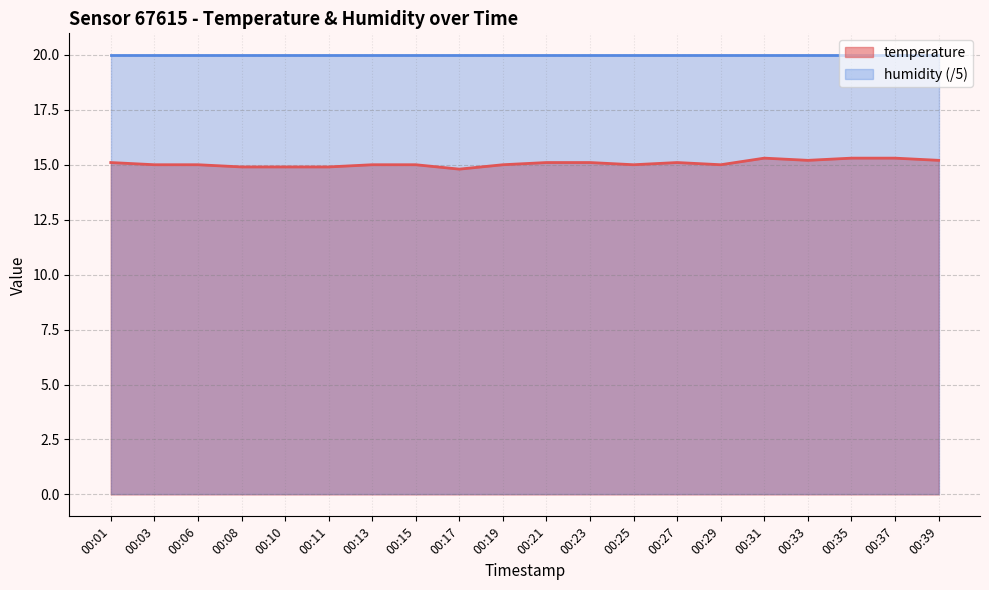

True or false: the data shows 24.6 at 00:21.

False